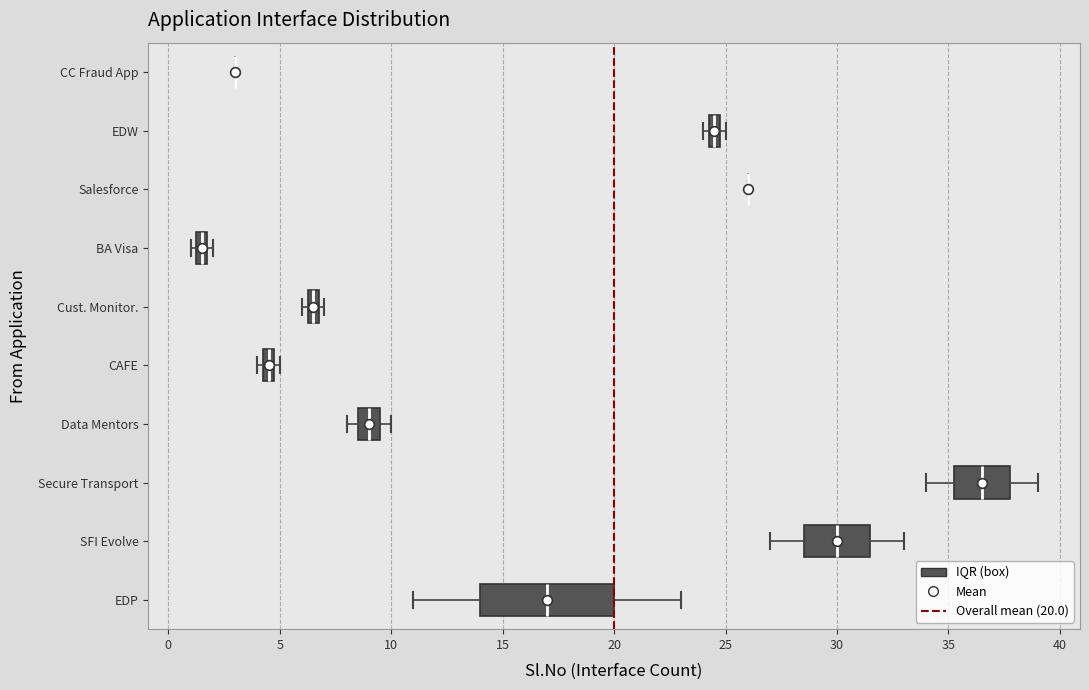

Where is the right edge of the box for Cust. Monitor. on the x-axis? The values are not printed on the chart, so give them approximately, as read against the axis.

7.0